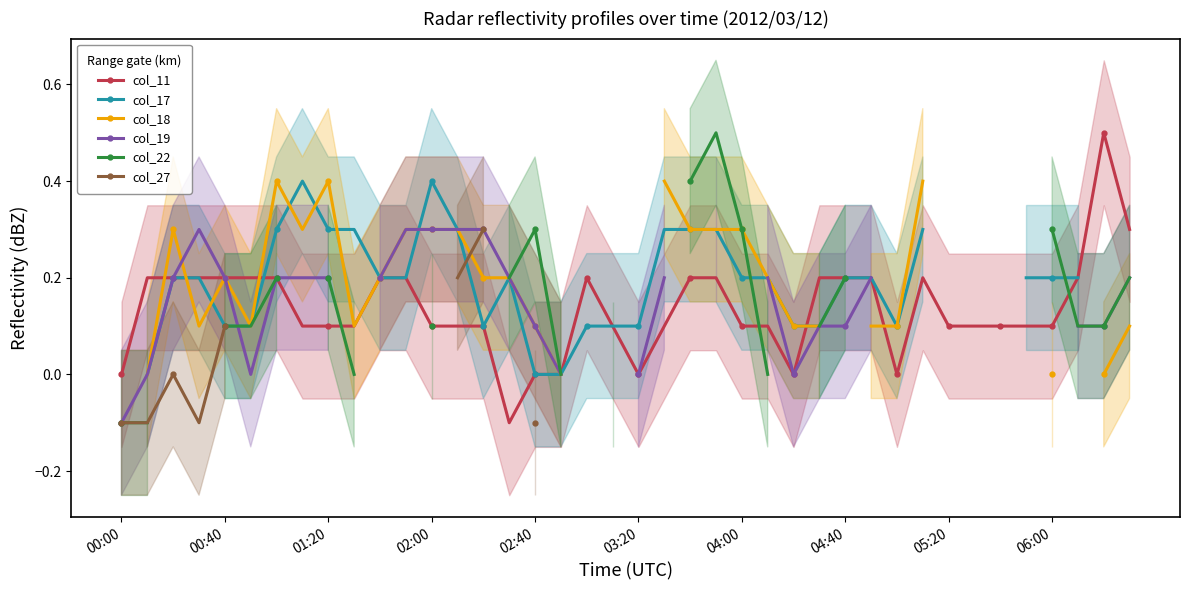

List the series in order of their peak value, highest first.

col_11, col_17, col_18, col_22, col_19, col_27